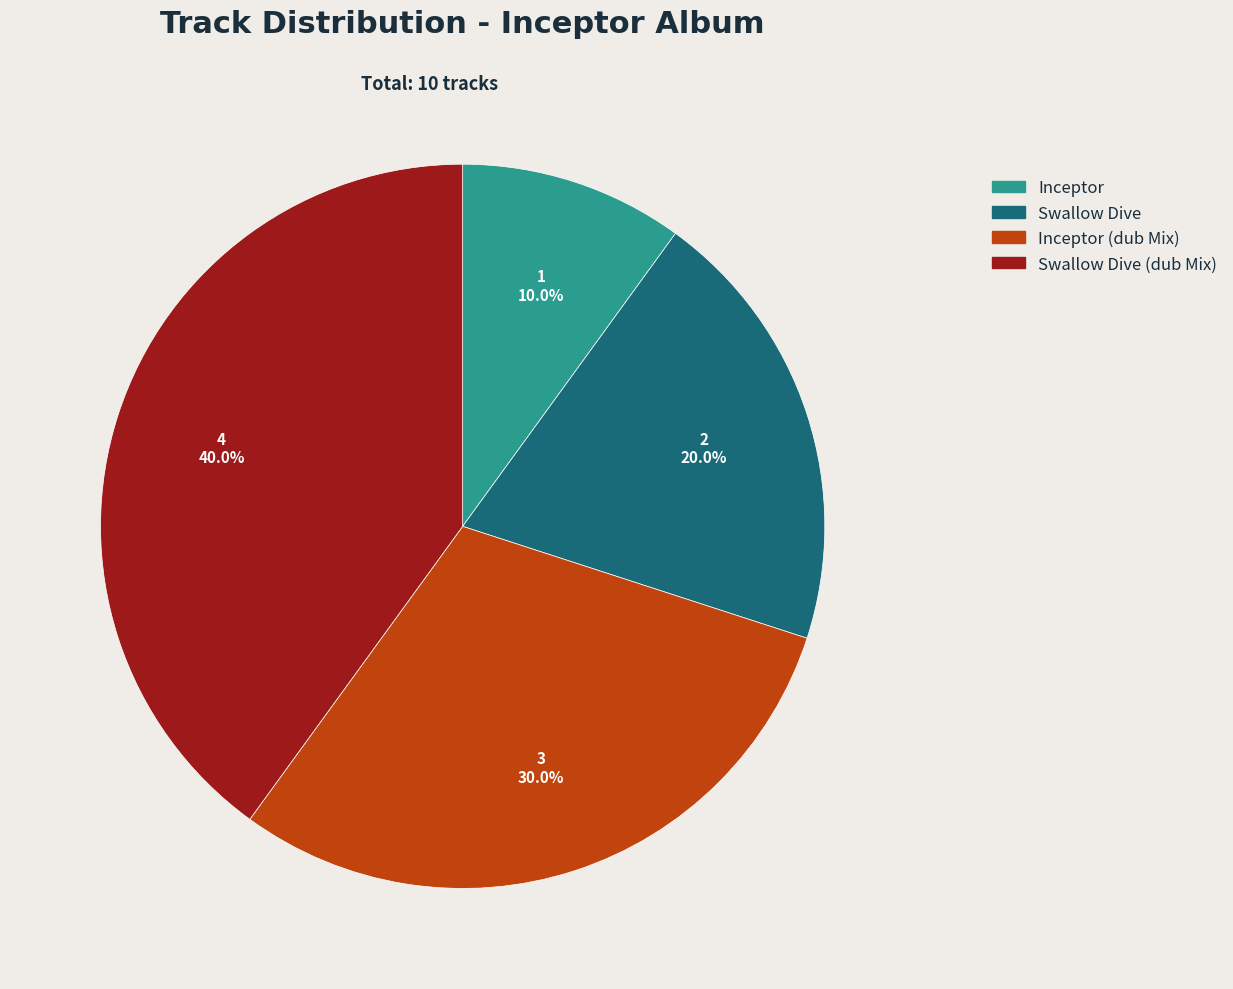

What is the ratio of the value at Swallow Dive (dub Mix) to the value at Inceptor?

4.0